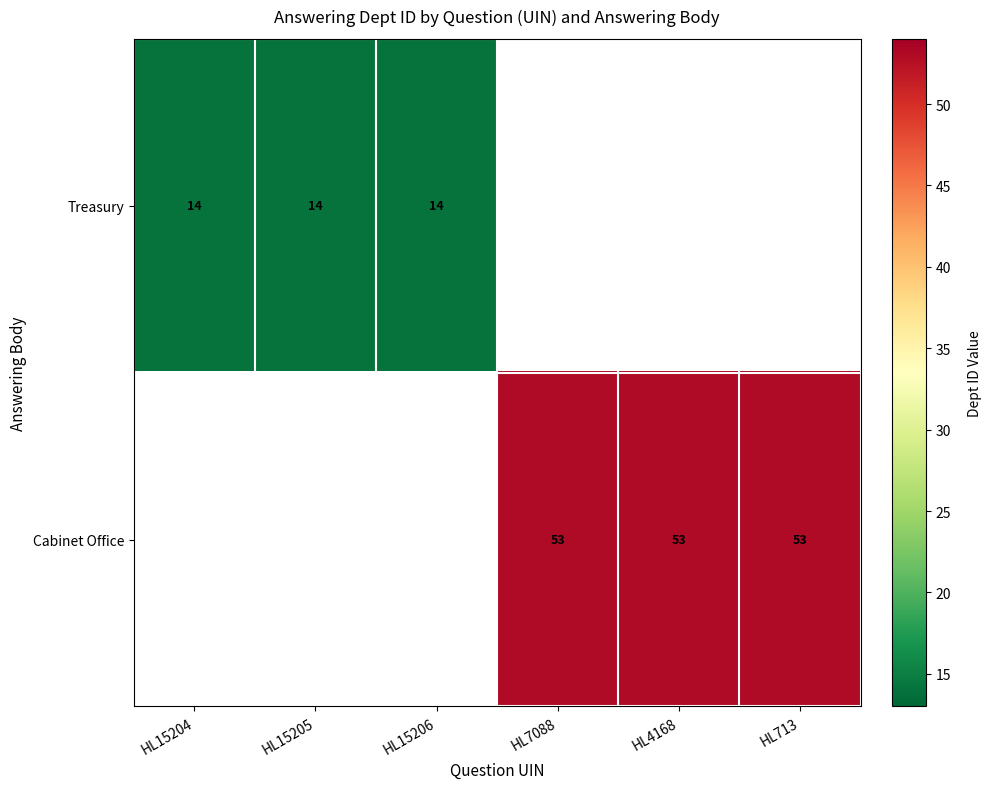

Is the value of Treasury at HL15206 greater than the value of Cabinet Office at HL4168?

No